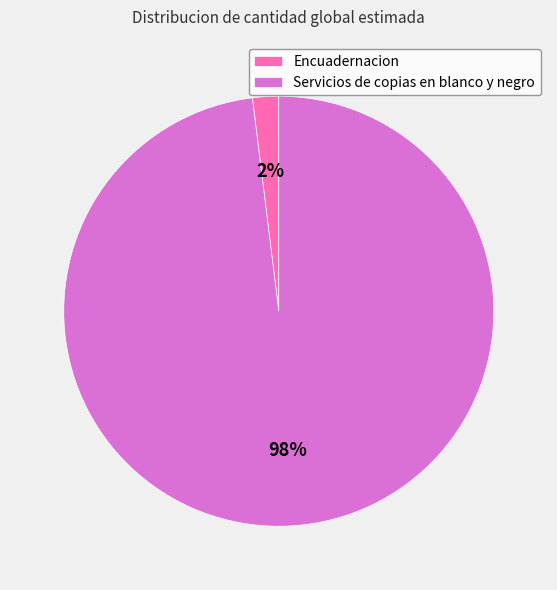

Does Encuadernacion represent more than half of the total?

No